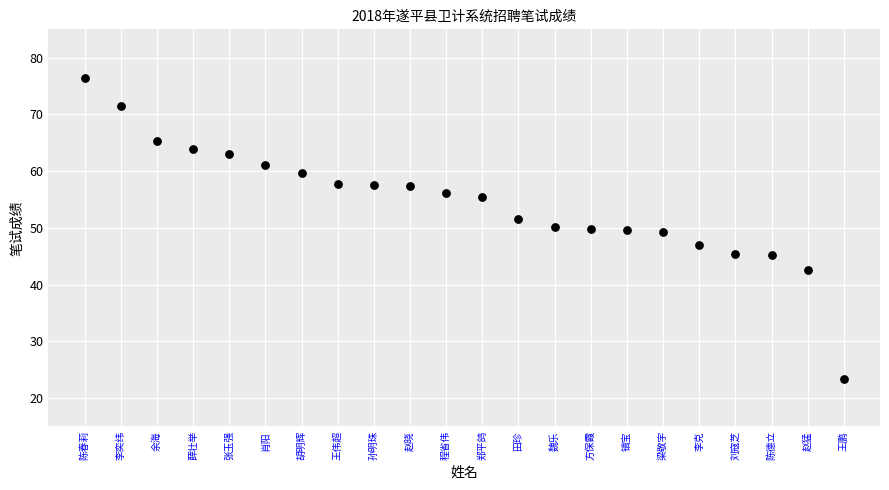

What is the range of X values (max minus min)?

21.0